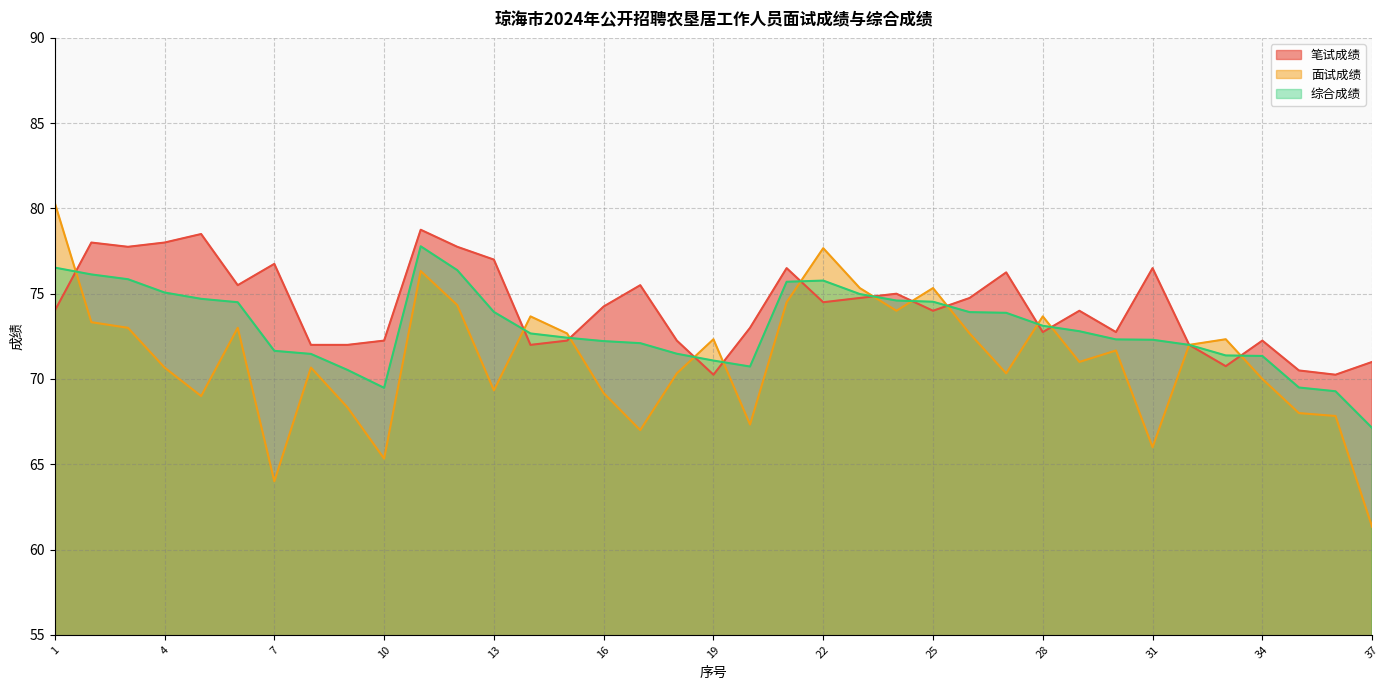

How many lines are shown in the chart?

3